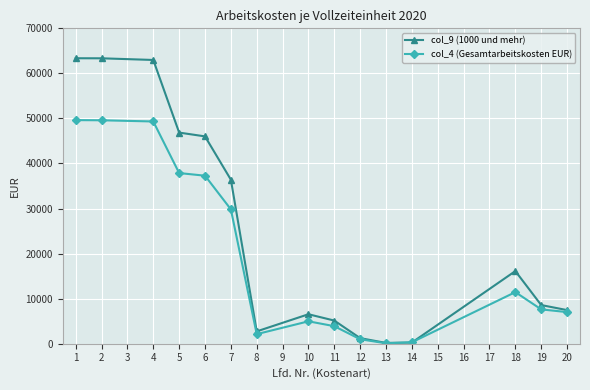

The value of col_4 (Gesamtarbeitskosten EUR) at 7 is 19862. True or false?

False